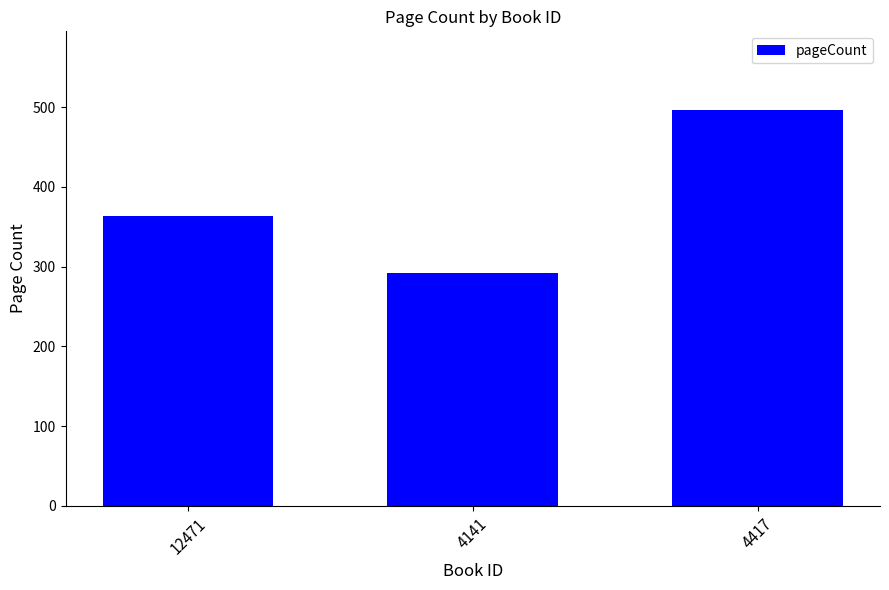

The value at 12471 is 364. True or false?

True